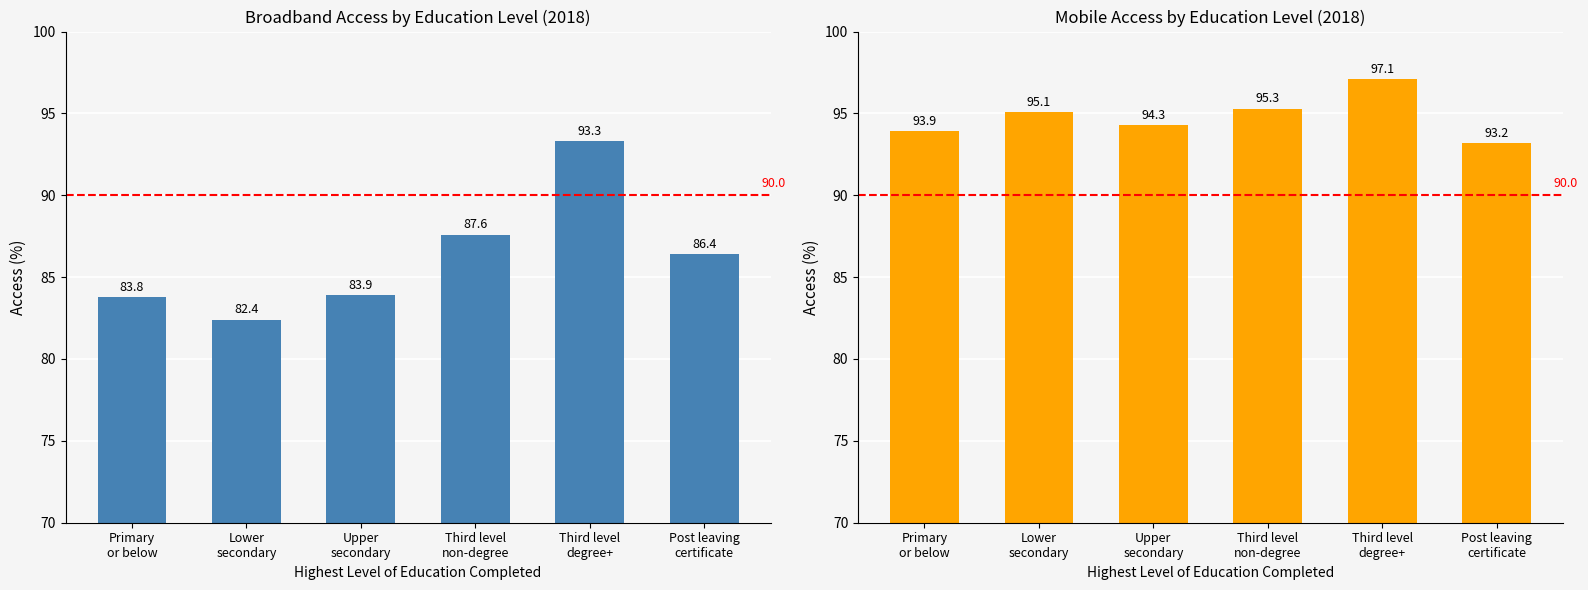

What is the difference between the highest and lowest values at Lower
secondary?

12.7